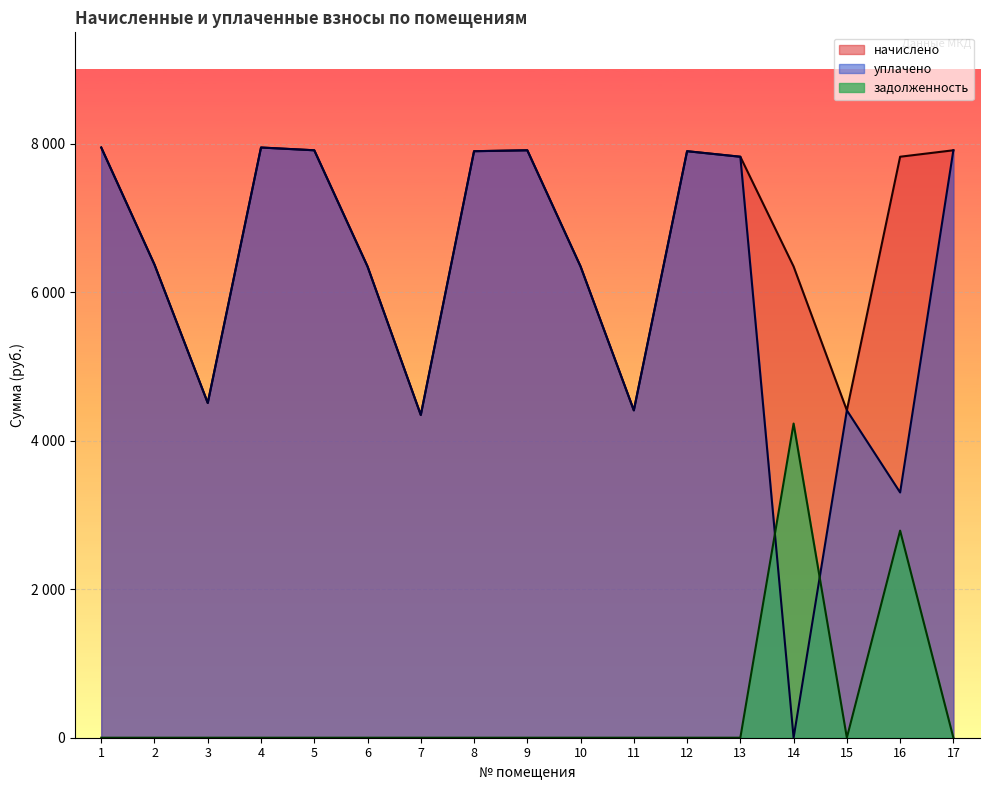

True or false: начислено has more than 1 interior local peaks.

True